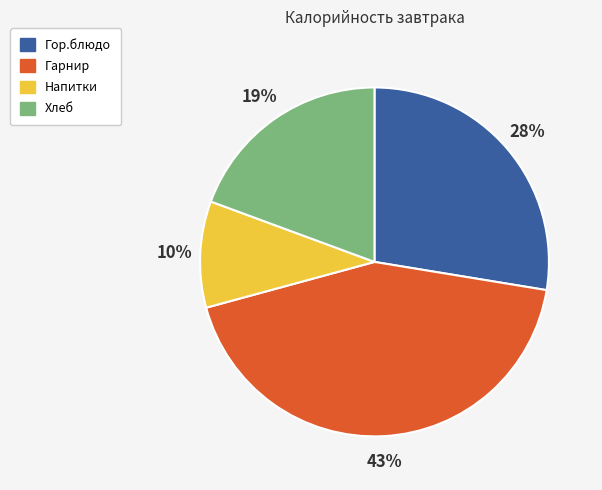

To the nearest percent, what is the difference between the largest and smallest slice percentages?

33%